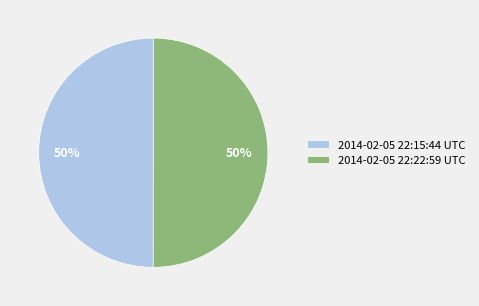

To the nearest percent, what is the combined percentage of 2014-02-05 22:22:59 UTC and 2014-02-05 22:15:44 UTC?

100%